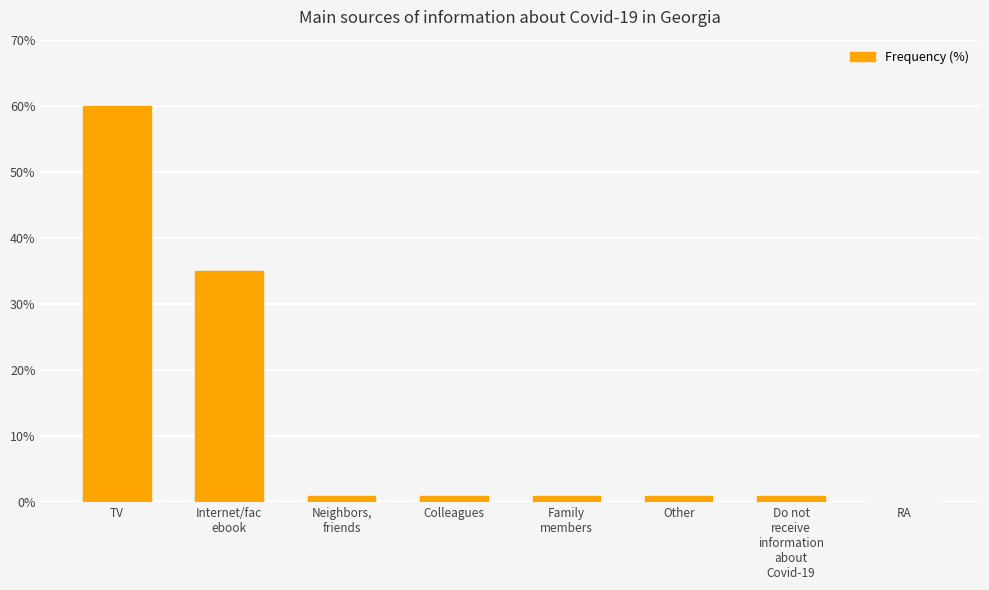

Count the number of data series in this chart.

1